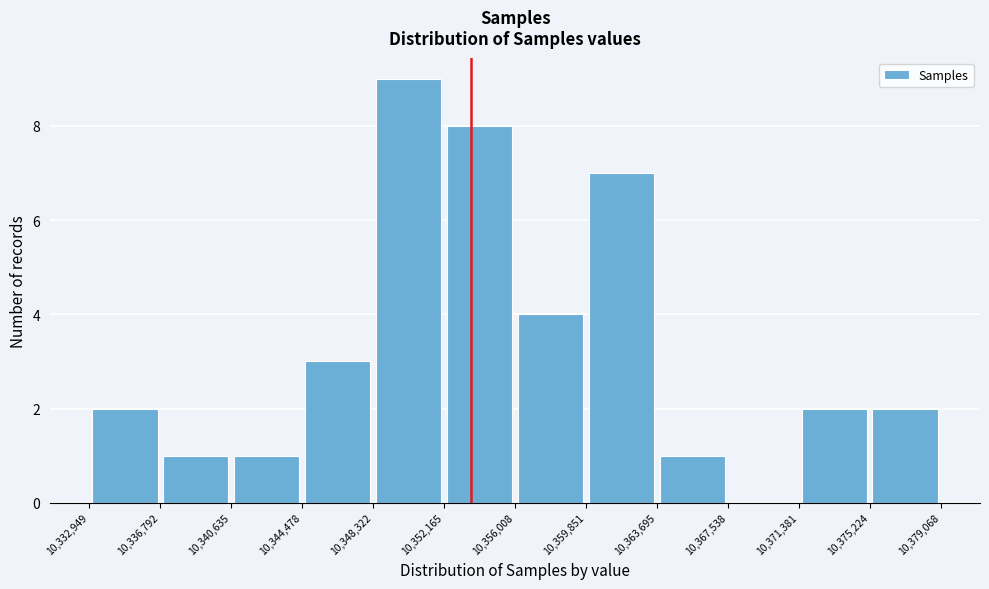

What is the height of the bar covering 10,363,695 to 10,367,538 on the x-axis? The values are not printed on the chart, so give them approximately, as read against the axis.

1